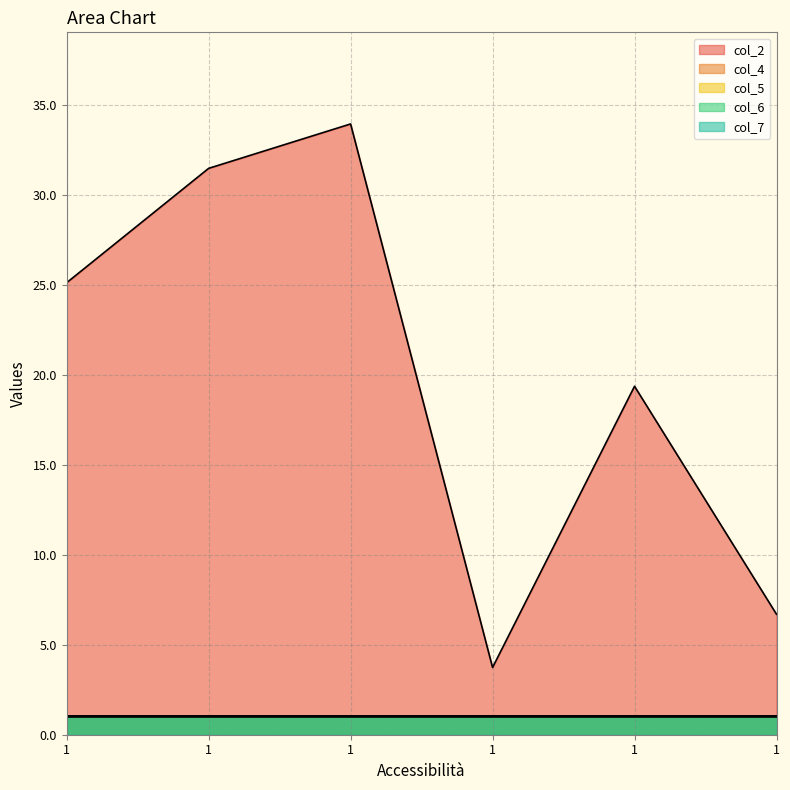

What is the sum of the col_5 values at 1 and 1?

2.0